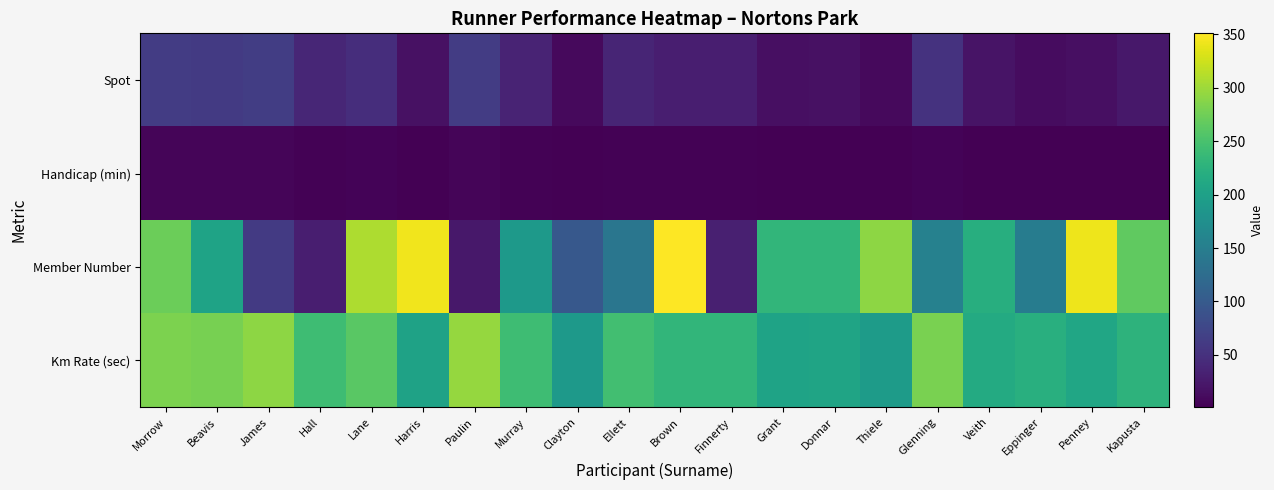

Reading right to left, transcribe all the data shown in this chart.

Spot: Kapusta=24	Penney=15	Eppinger=12	Veith=19	Glenning=52	Thiele=10	Donnar=17	Grant=16	Finnerty=30	Brown=30	Ellett=37	Clayton=10	Murray=36	Paulin=63	Harris=17	Lane=47	Hall=38	James=65	Beavis=60	Morrow=63
Handicap (min): Kapusta=2	Penney=1	Eppinger=2	Veith=1	Glenning=5	Thiele=1	Donnar=1	Grant=1	Finnerty=3	Brown=3	Ellett=3	Clayton=1	Murray=3	Paulin=6	Harris=1	Lane=4	Hall=3	James=6	Beavis=6	Morrow=6
Member Number: Kapusta=265	Penney=342	Eppinger=148	Veith=220	Glenning=155	Thiele=291	Donnar=232	Grant=231	Finnerty=32	Brown=351	Ellett=138	Clayton=97	Murray=191	Paulin=24	Harris=343	Lane=308	Hall=30	James=60	Beavis=204	Morrow=273
Km Rate (sec): Kapusta=227	Penney=208	Eppinger=222	Veith=215	Glenning=280	Thiele=193	Donnar=206	Grant=204	Finnerty=232	Brown=231	Ellett=245	Clayton=190	Murray=242	Paulin=295	Harris=202	Lane=261	Hall=242	James=292	Beavis=279	Morrow=282